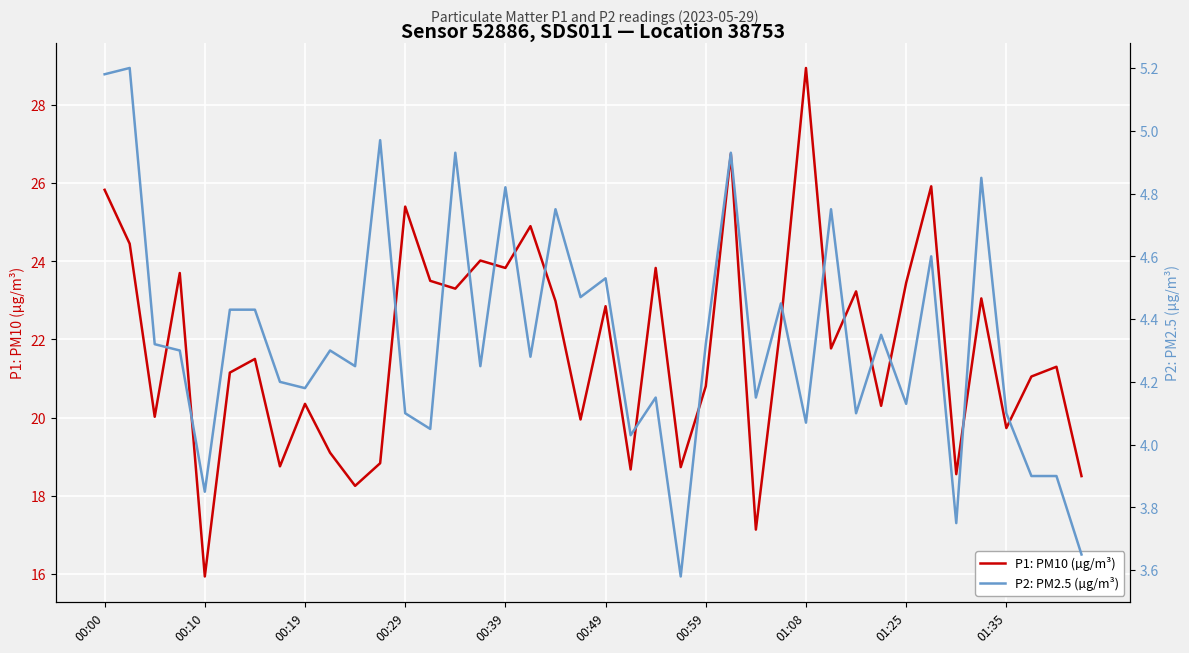

True or false: P1: PM10 (µg/m³) has a value of 18.2 at 01:08.

False